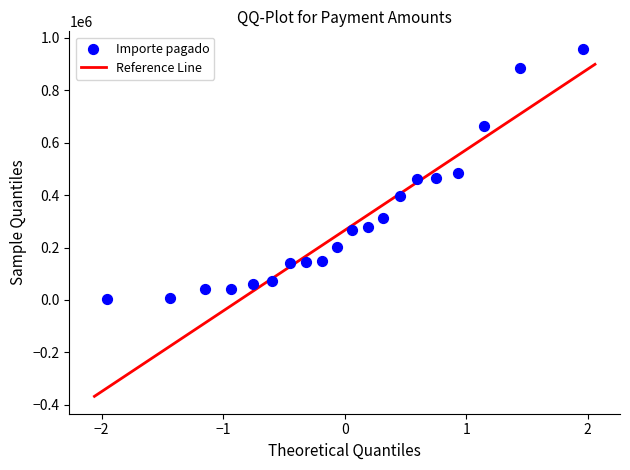

What is the range of Y values (max minus min)?

954431.4